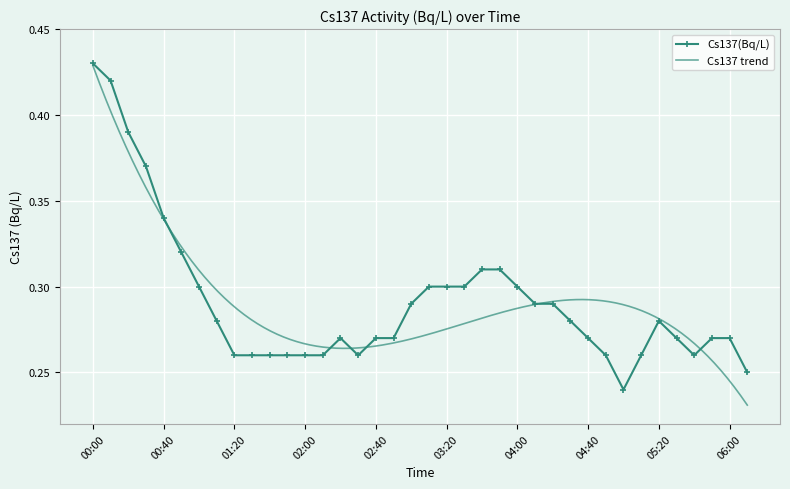

What is the value of the 37th point from the left?

0.3